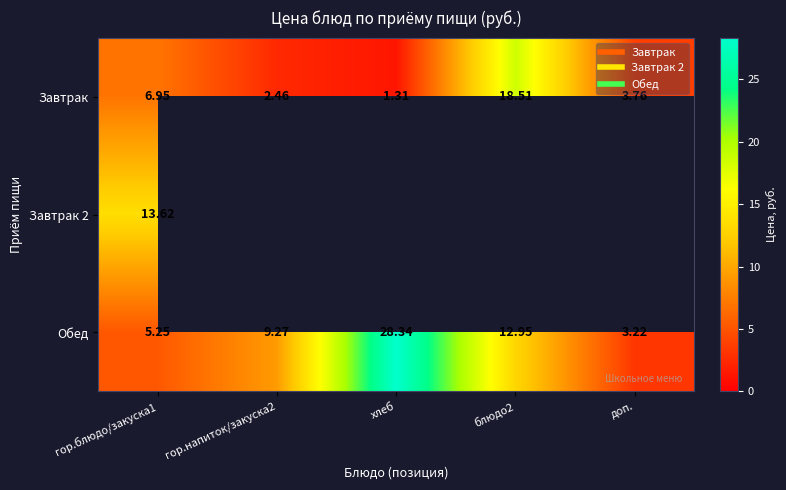

How many categories are shown in the chart?

5